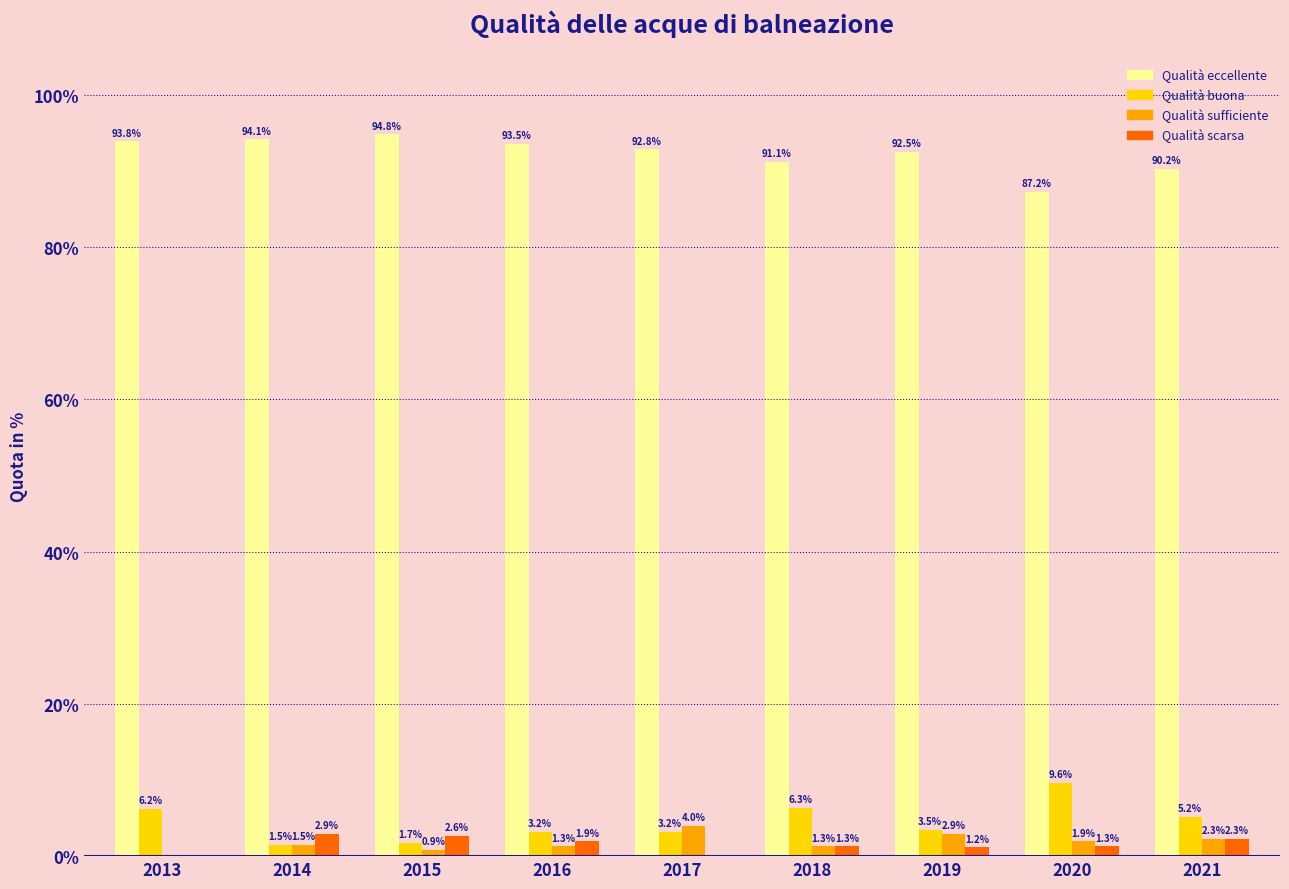

The Qualità eccellente series shows 34.4 at 2014. True or false?

False